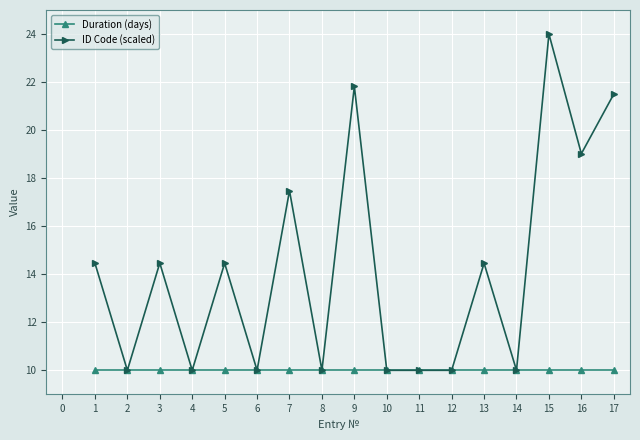

What is the value of the ID Code (scaled) point at the 4th from the left?

10.0